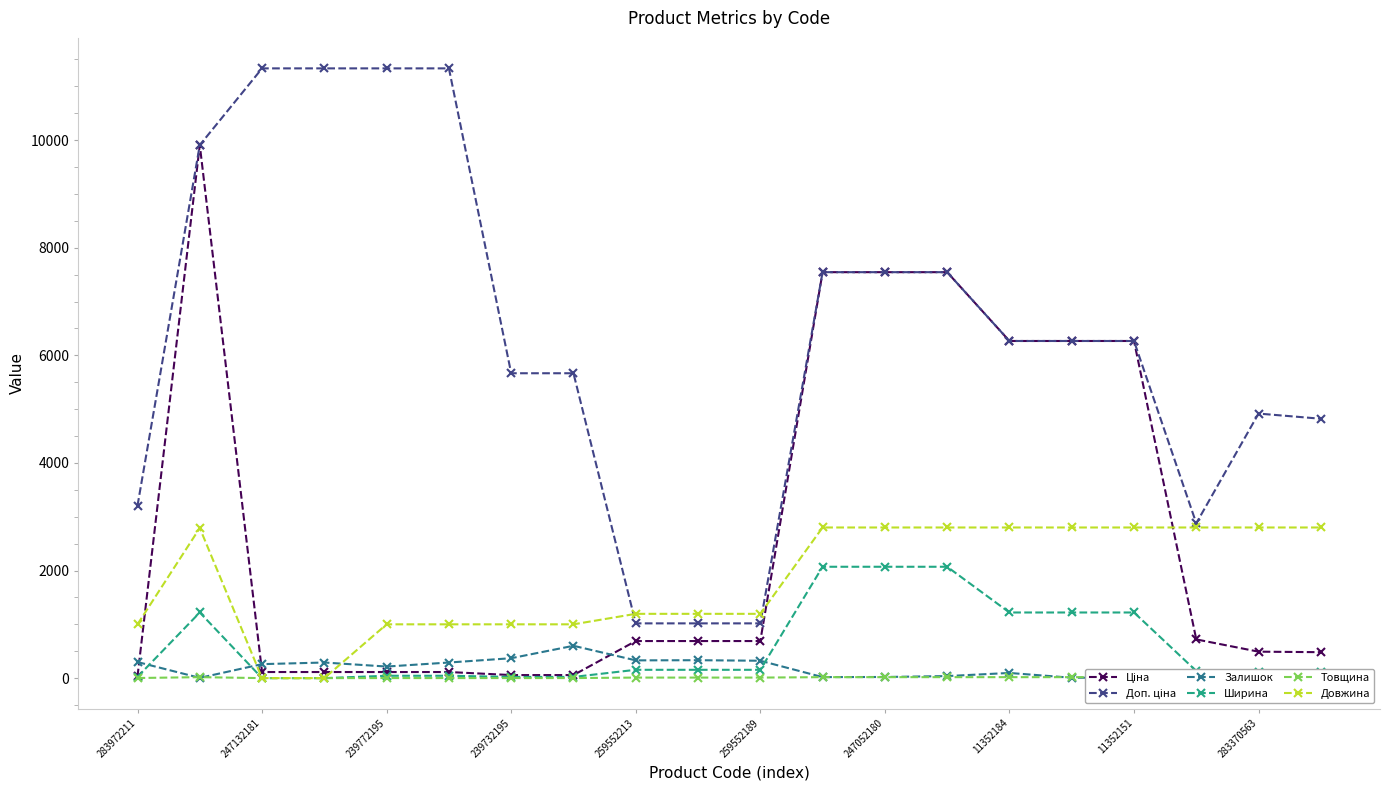

Is it true that Залишок equals 10.0 at 11352151?

True